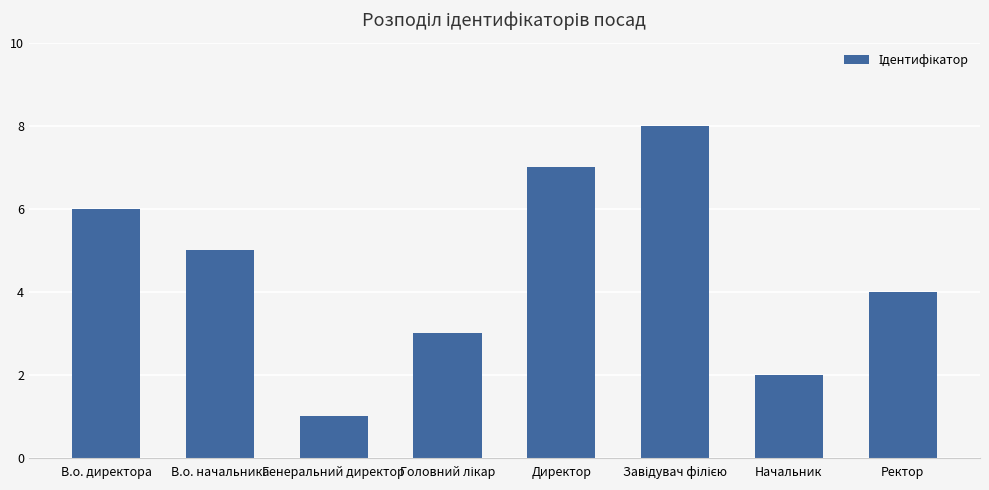

How many series are shown in this chart?

1